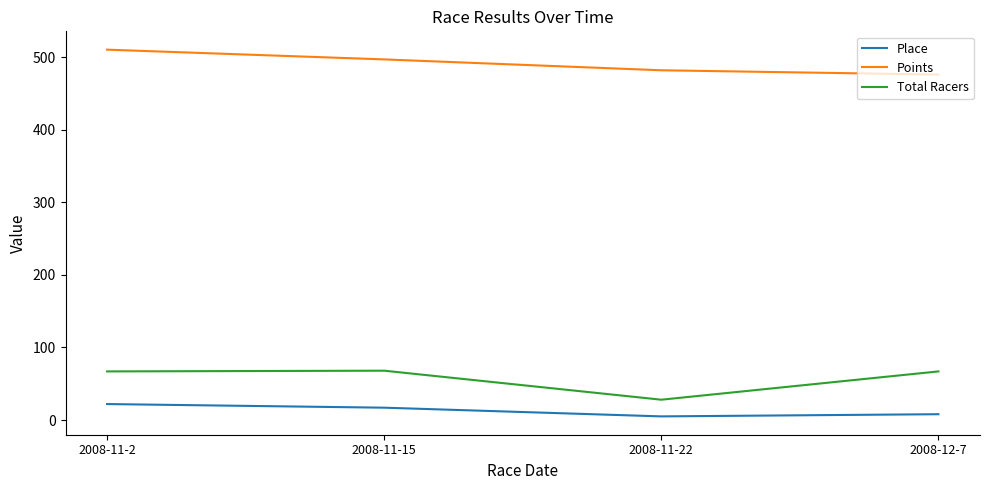

What is the difference between the highest and lowest values at 2008-11-2?

488.5